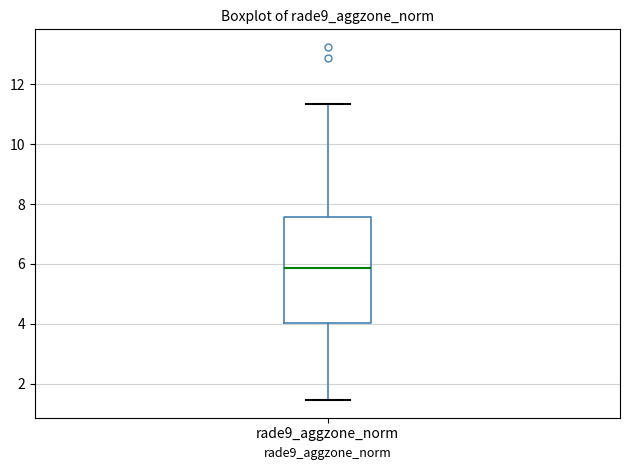

Transcribe this box plot: give where the median line is, the range the box spans, and where the two whiskers end, as read against the y-axis. The values are not printed on the chart, so give them approximately, as read against the axis.

median 5.8, box 4.0 to 7.6, whiskers 1.4 to 11.4